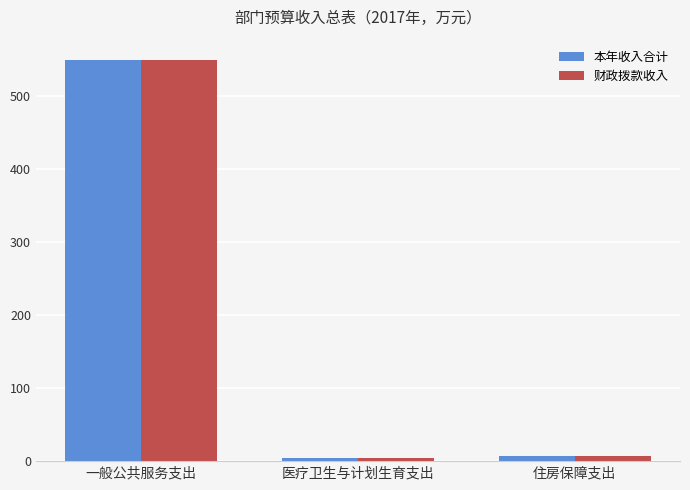

What is the label of the 3rd bar from the right?

一般公共服务支出